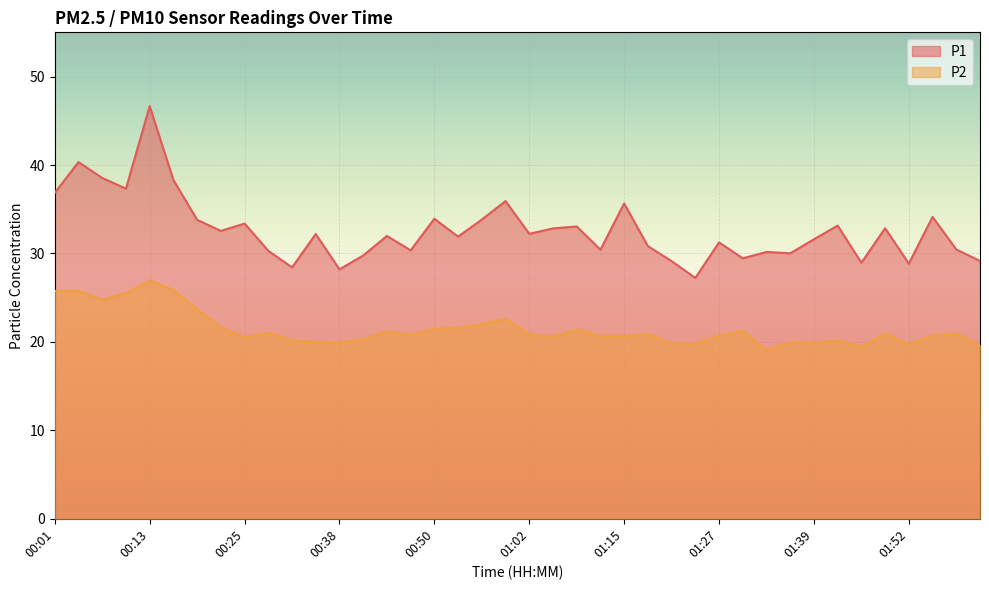

True or false: P2 and P1 cross at least once.

False